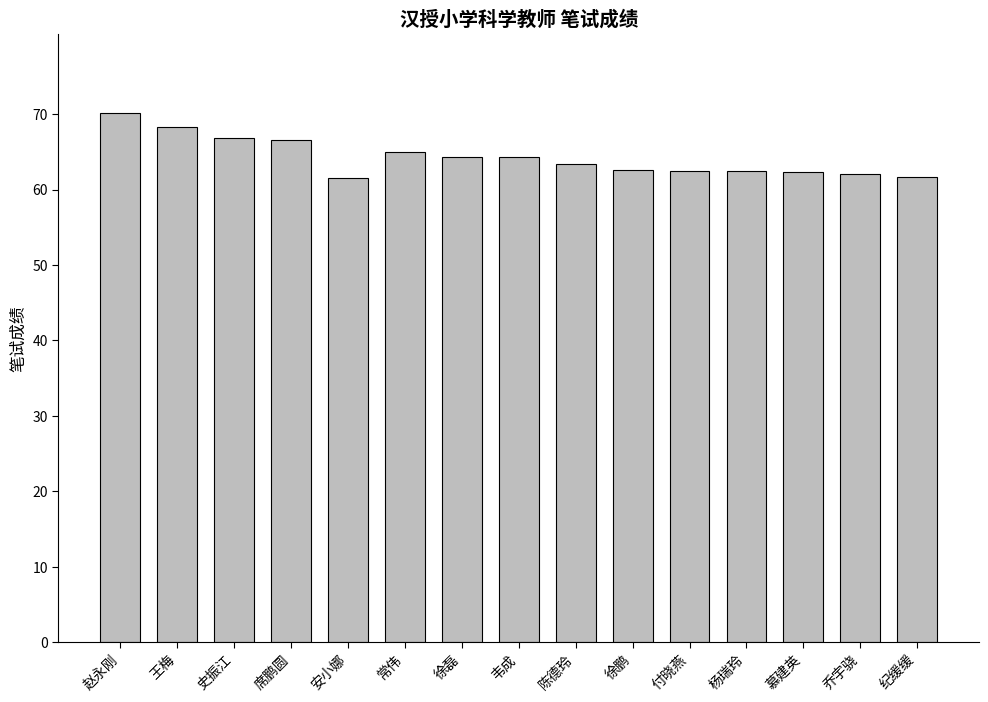

What is the label of the 10th bar from the left?

徐鹏